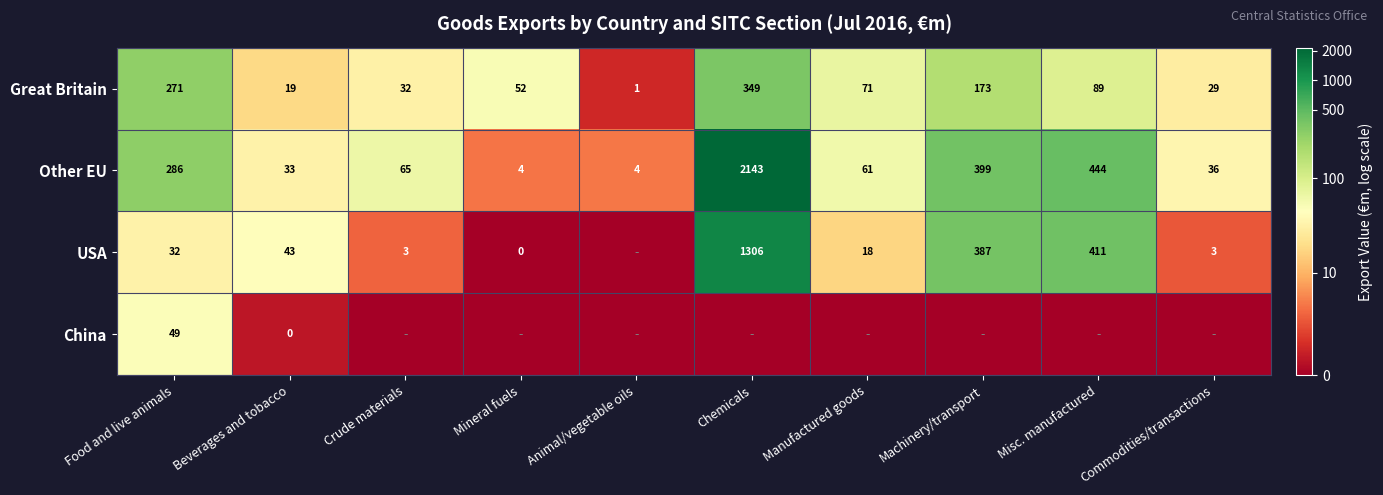

Is it true that Other EU equals 20 at Beverages and tobacco?

False